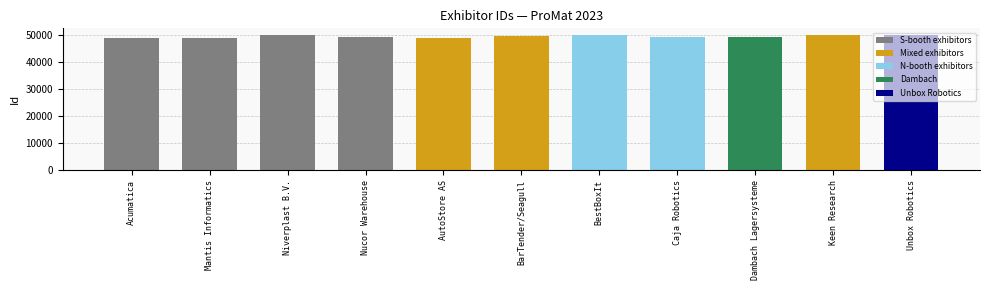

What is the label of the 9th bar from the left?

Dambach Lagersysteme